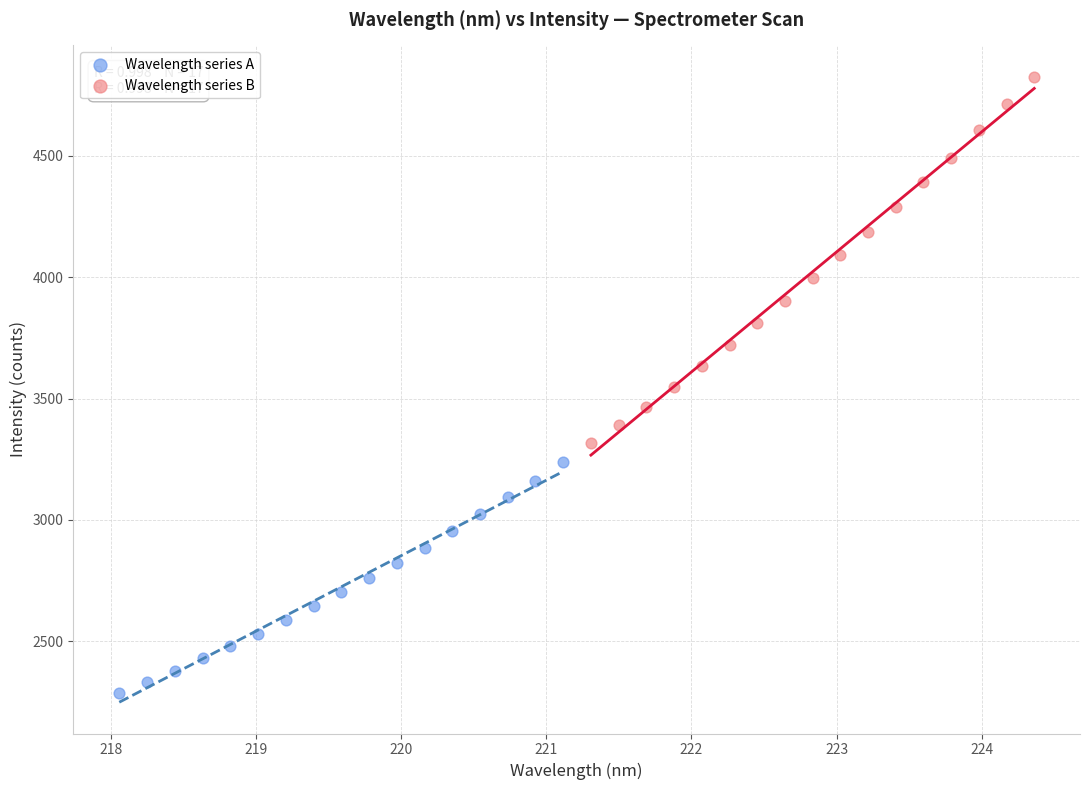

Which series reaches the maximum Y coordinate?

Wavelength series B